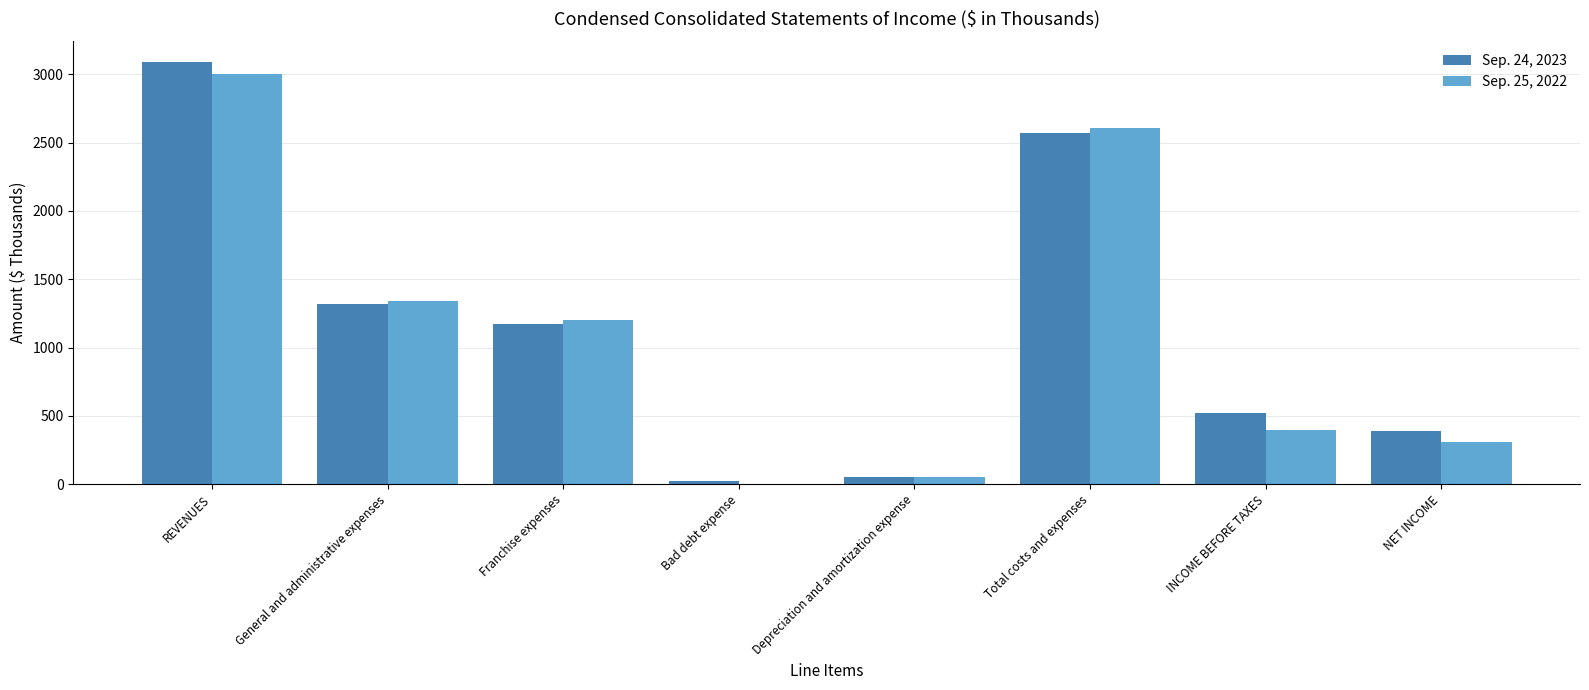

Between REVENUES and NET INCOME, which series saw the biggest shift?

Sep. 24, 2023